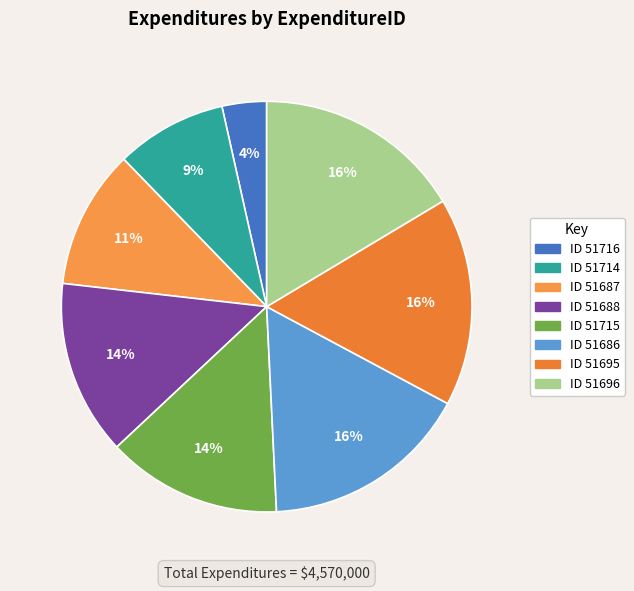

How many slices are in this pie chart?

8